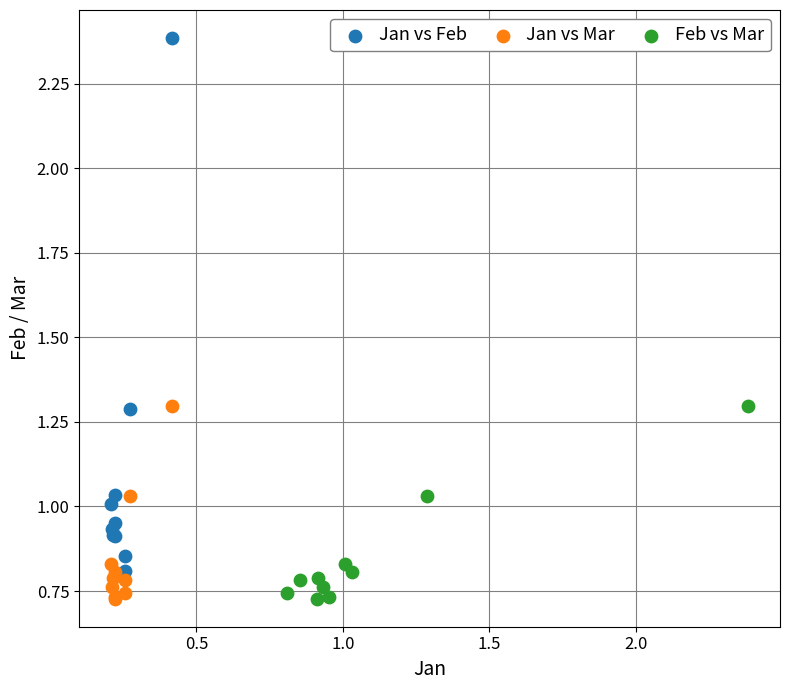

Which series reaches the maximum Y coordinate?

Jan vs Feb